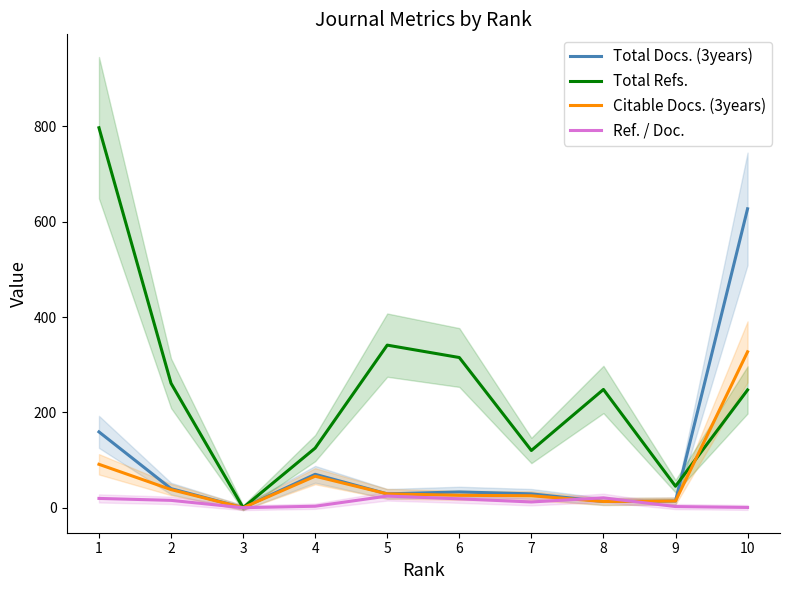

What are all the series names shown in the legend?

Total Docs. (3years), Total Refs., Citable Docs. (3years), Ref. / Doc.